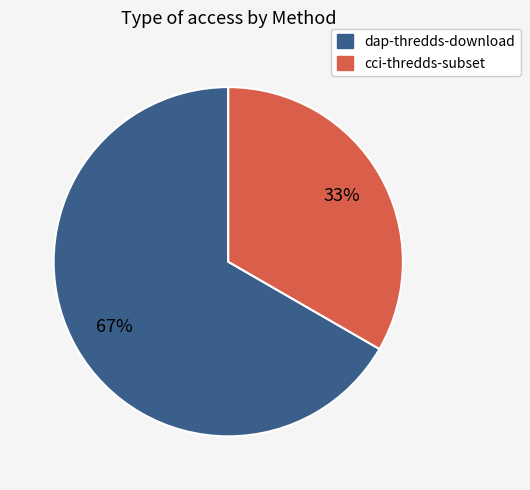

To the nearest percent, what is the combined percentage of cci-thredds-subset and dap-thredds-download?

100%